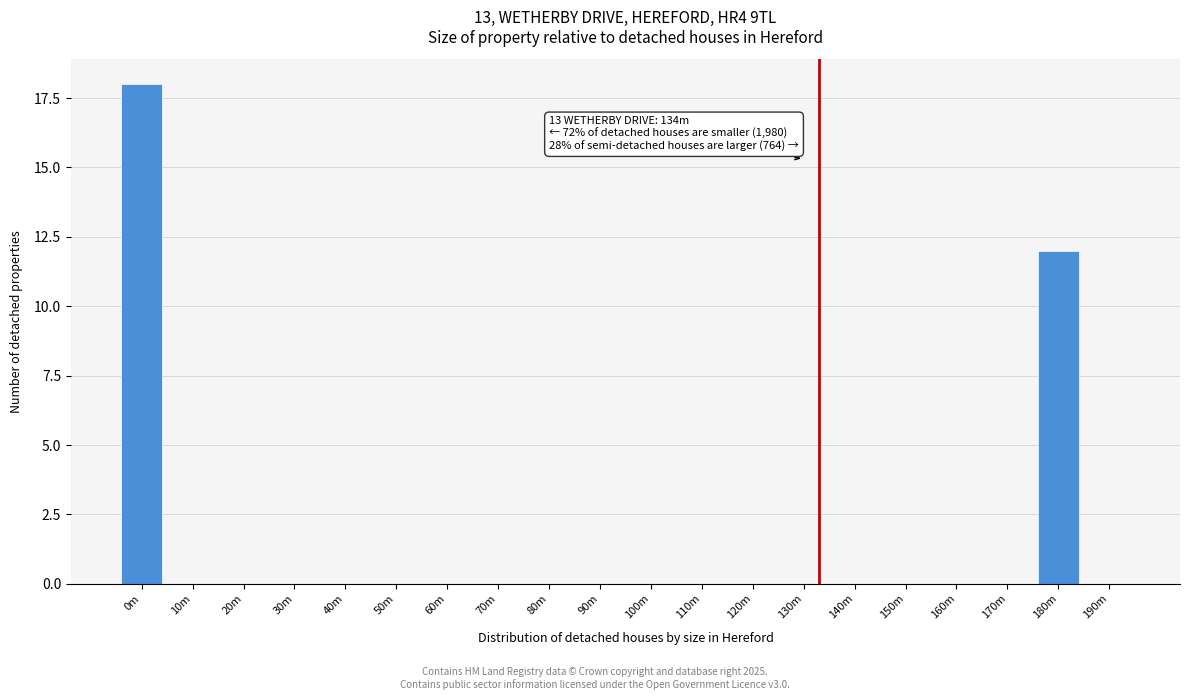

Reading right to left, transcribe all the data shown in this chart.

190m=0	180m=12	170m=0	160m=0	150m=0	140m=0	130m=0	120m=0	110m=0	100m=0	90m=0	80m=0	70m=0	60m=0	50m=0	40m=0	30m=0	20m=0	10m=0	0m=18